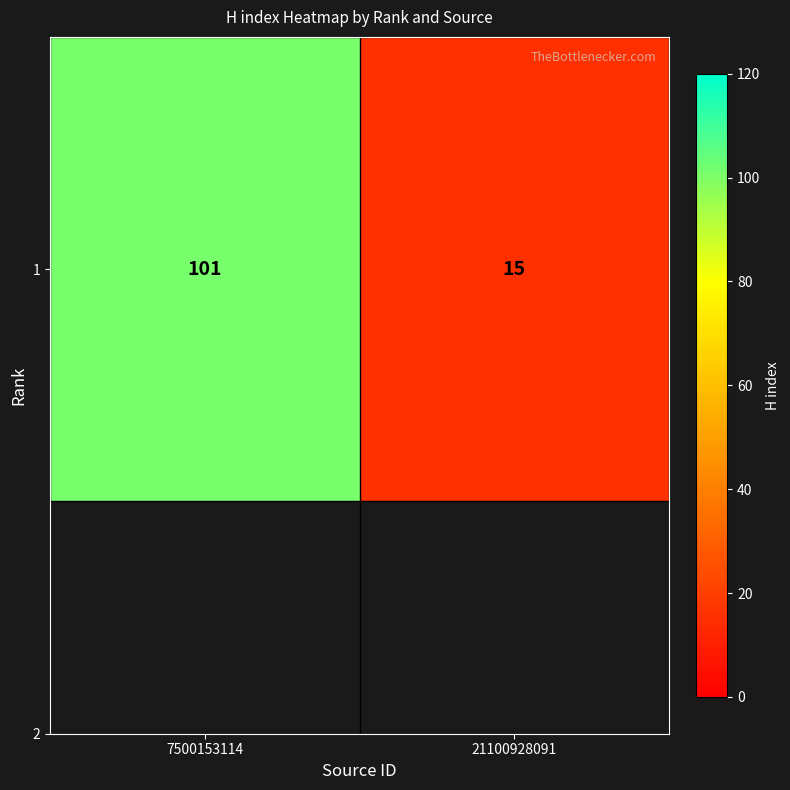

What is the difference between the values at 21100928091 and 7500153114?

86